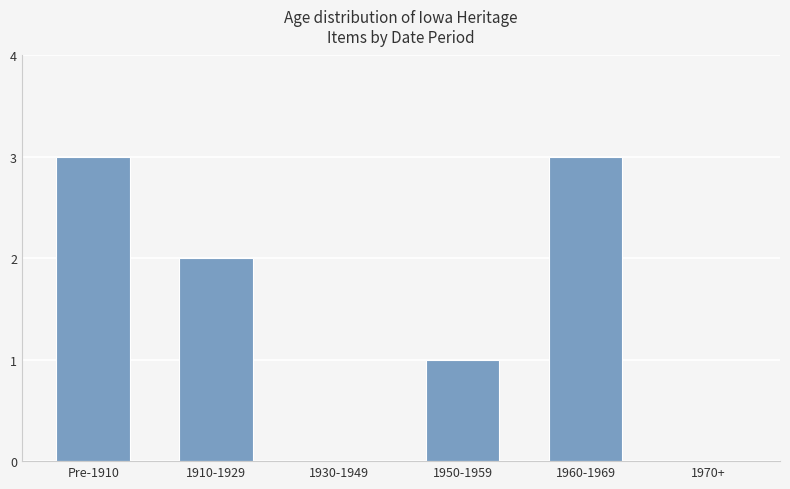

How many categories are shown in the chart?

6